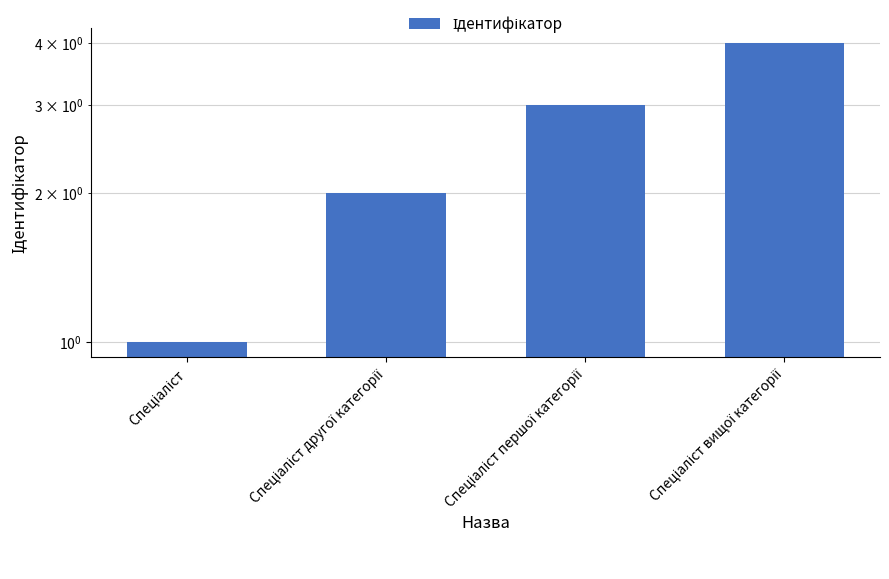

What is the maximum value shown in the chart?

4